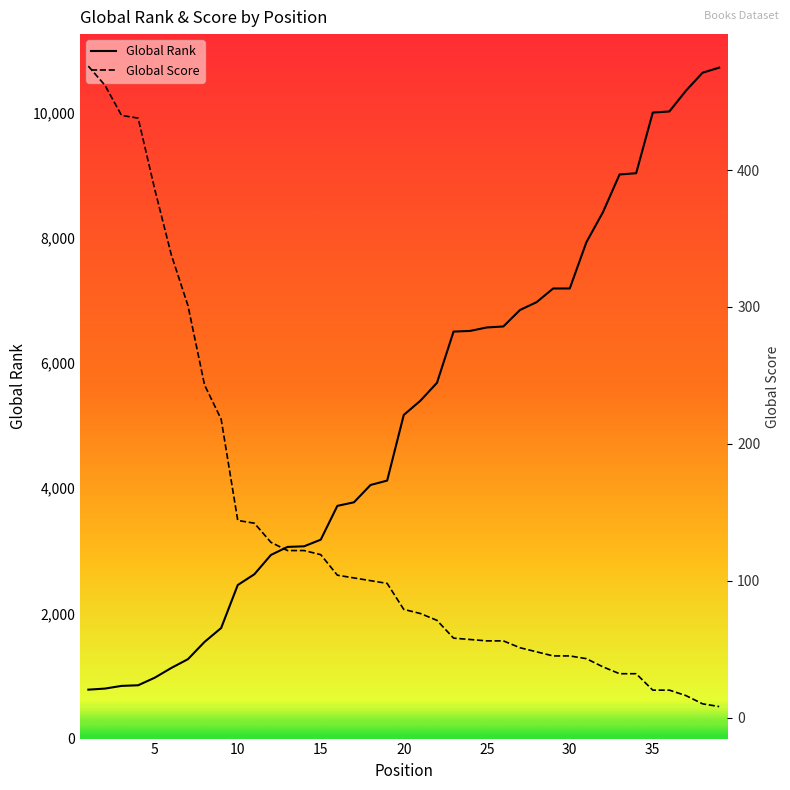

At which label does Global Rank first exceed 5172?

20